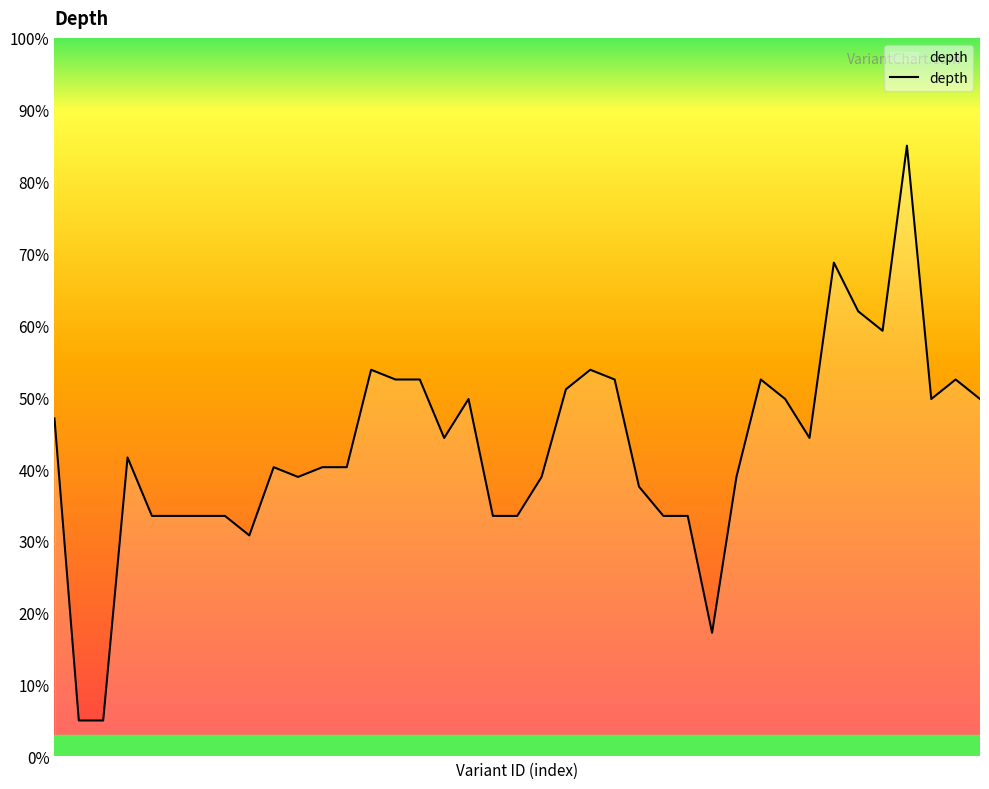

What is the greatest value displayed?

85.0